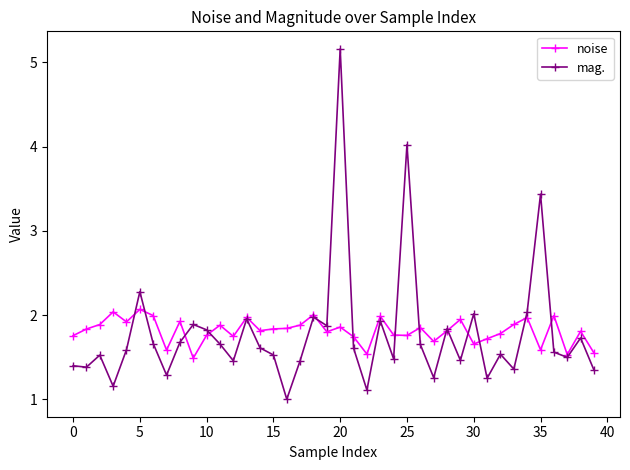

What is the lowest value of the mag. series?

1.0